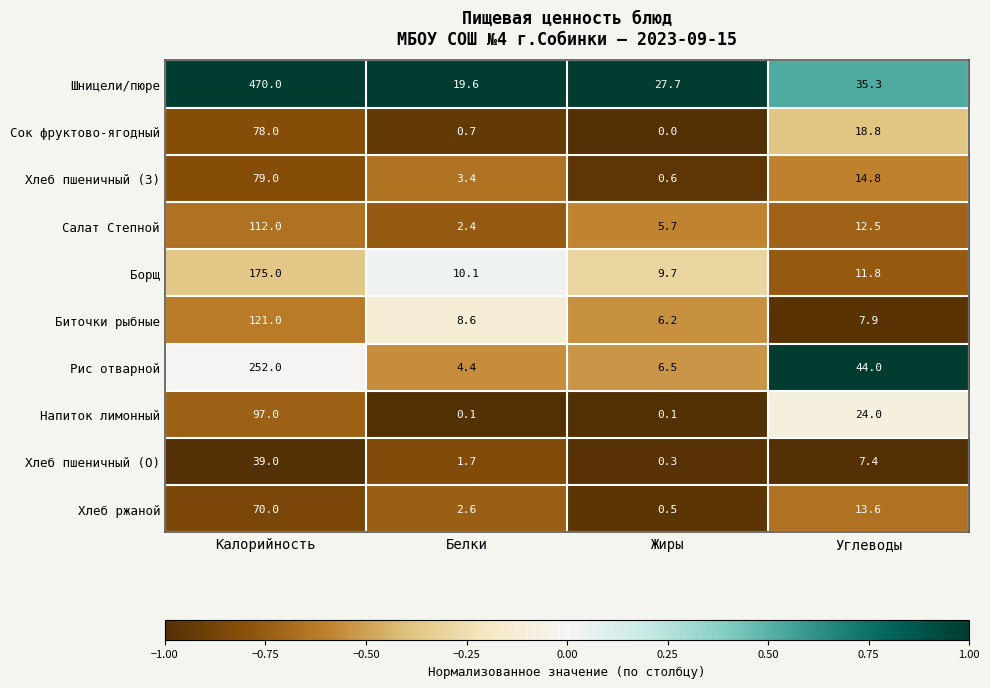

The value of Биточки рыбные at Жиры is 9.6. True or false?

False